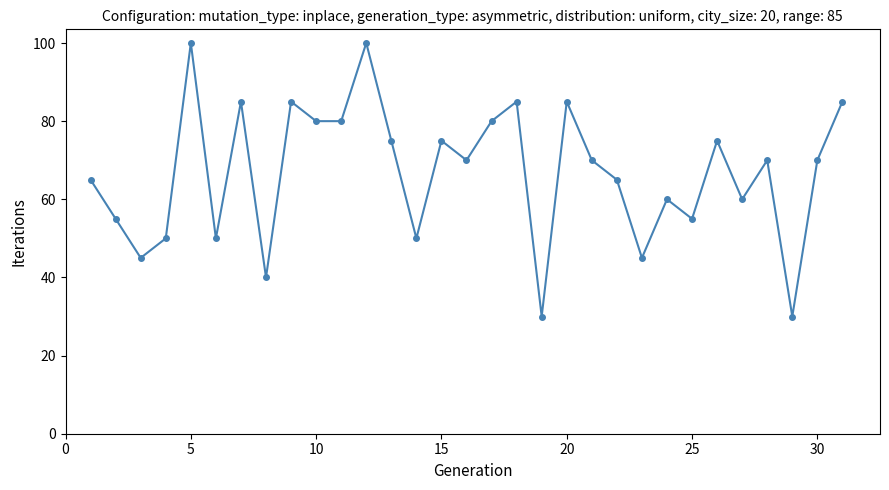

What is the value of the 9th point from the left?

85